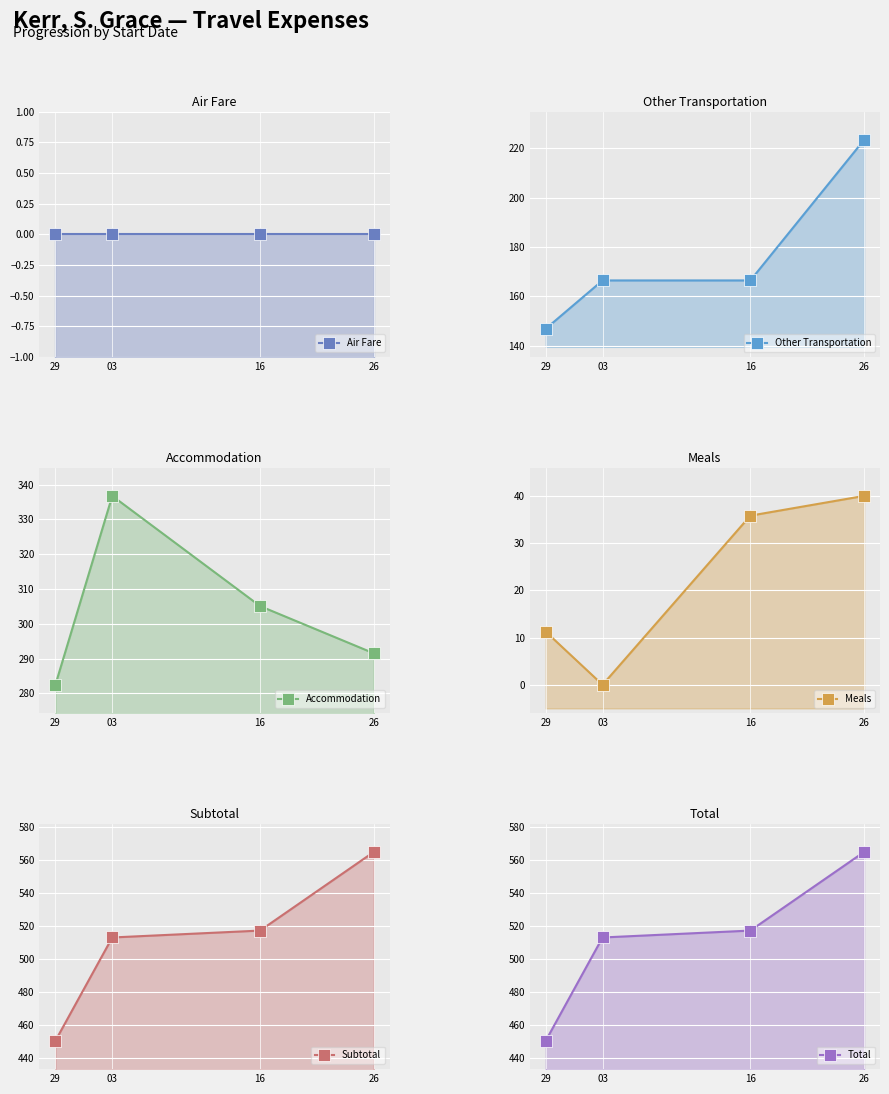

Does the chart display data point markers on the line(s)?

Yes